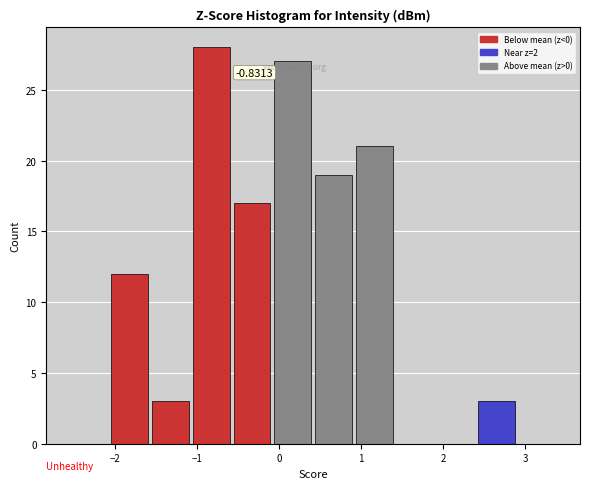

Over which range of the x-axis is the bar tallest?

-1.1 to -0.6